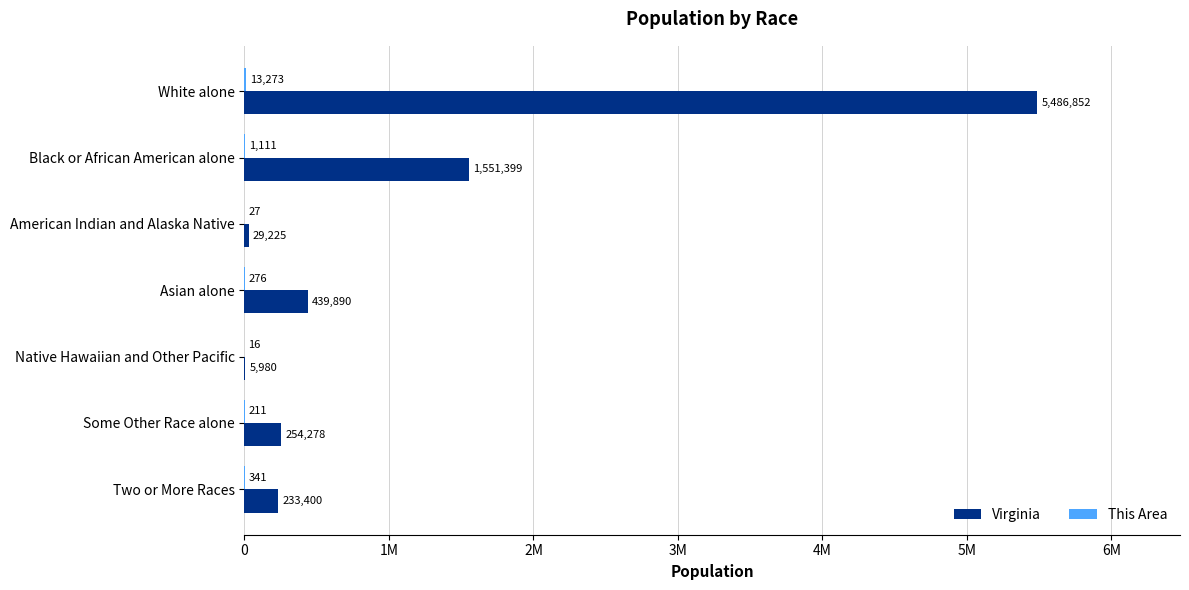

How many data points in This Area are above 276?

3